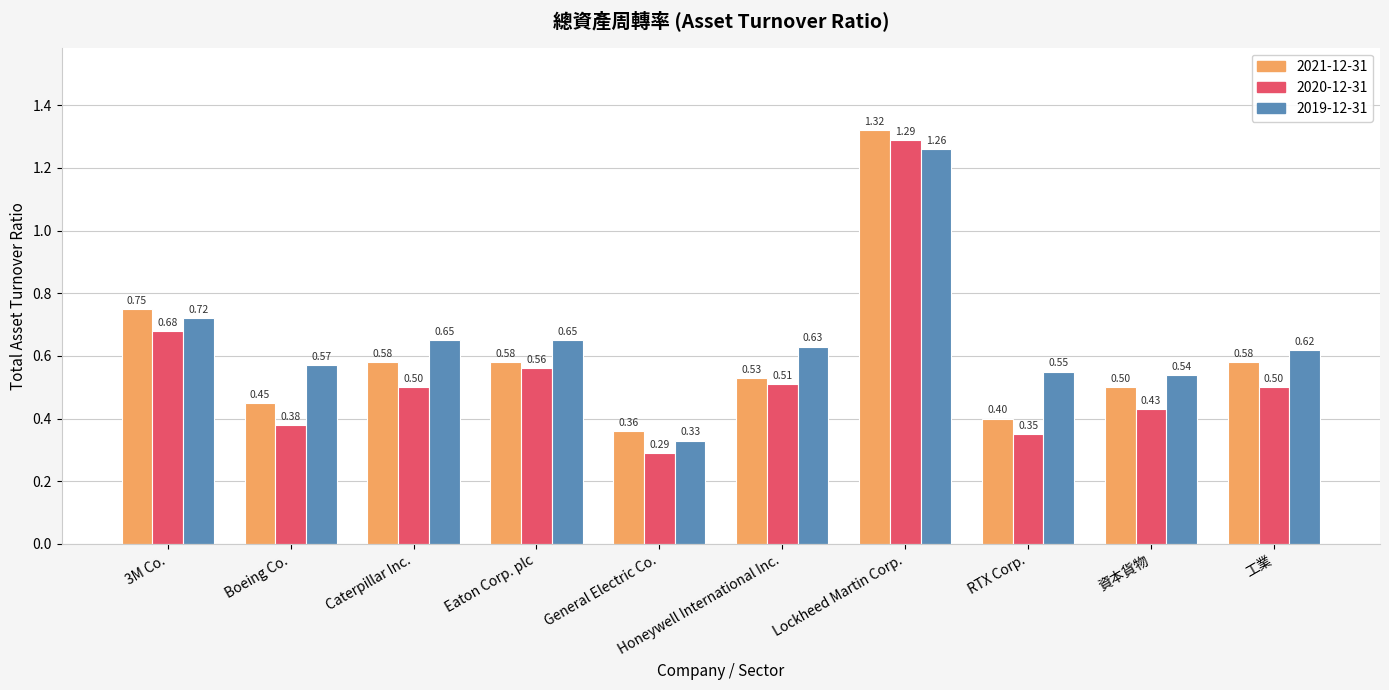

What is the sum of the 2020-12-31 values at Lockheed Martin Corp. and 資本貨物?

1.7